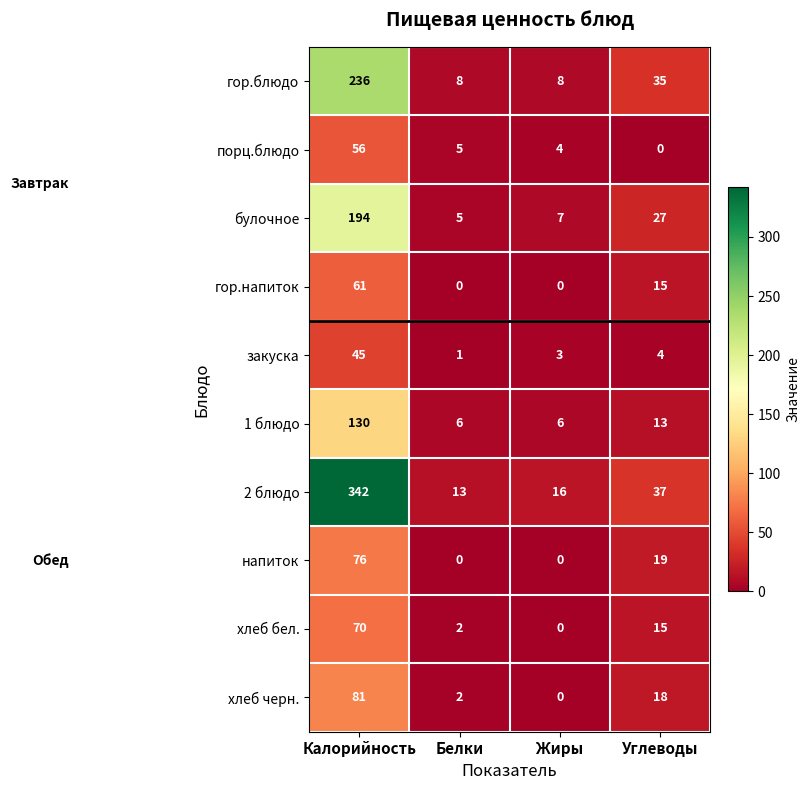

What is the average value of the булочное series?

58